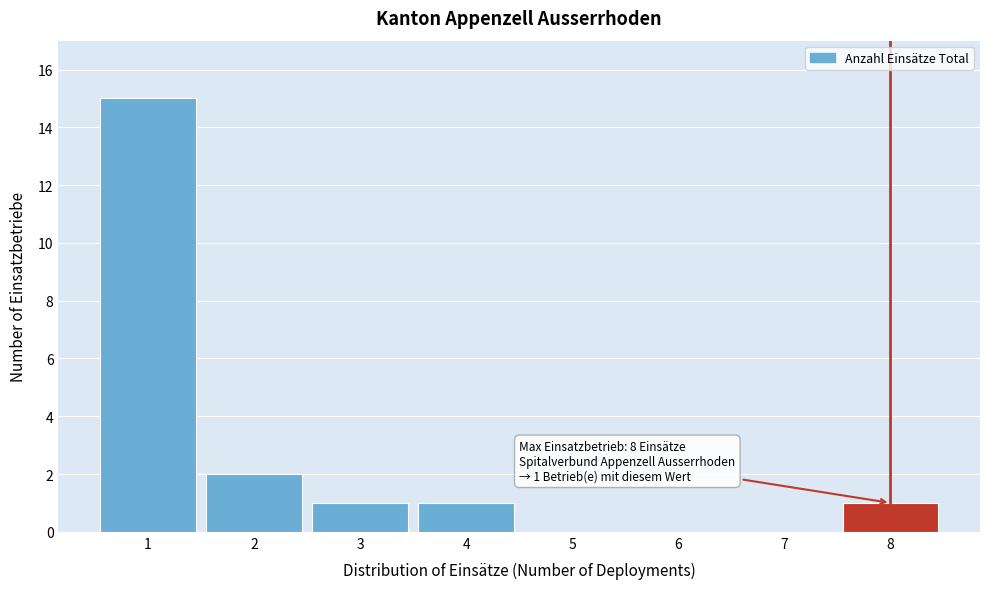

Which range on the x-axis has the tallest bar?

0.5 to 1.5